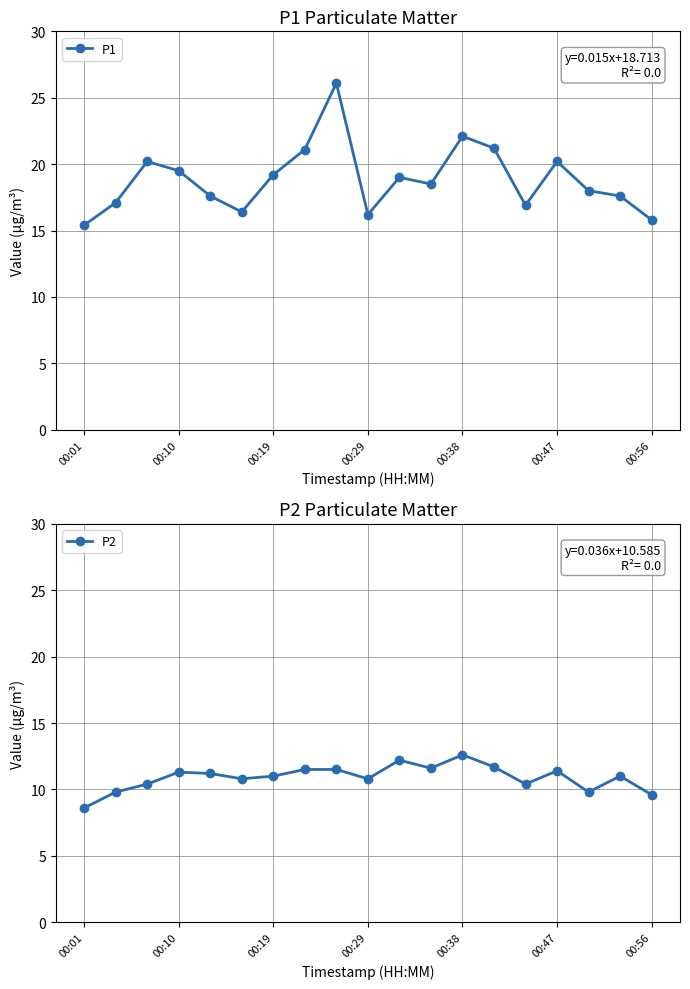

Which label corresponds to the smallest value in the chart?

00:01